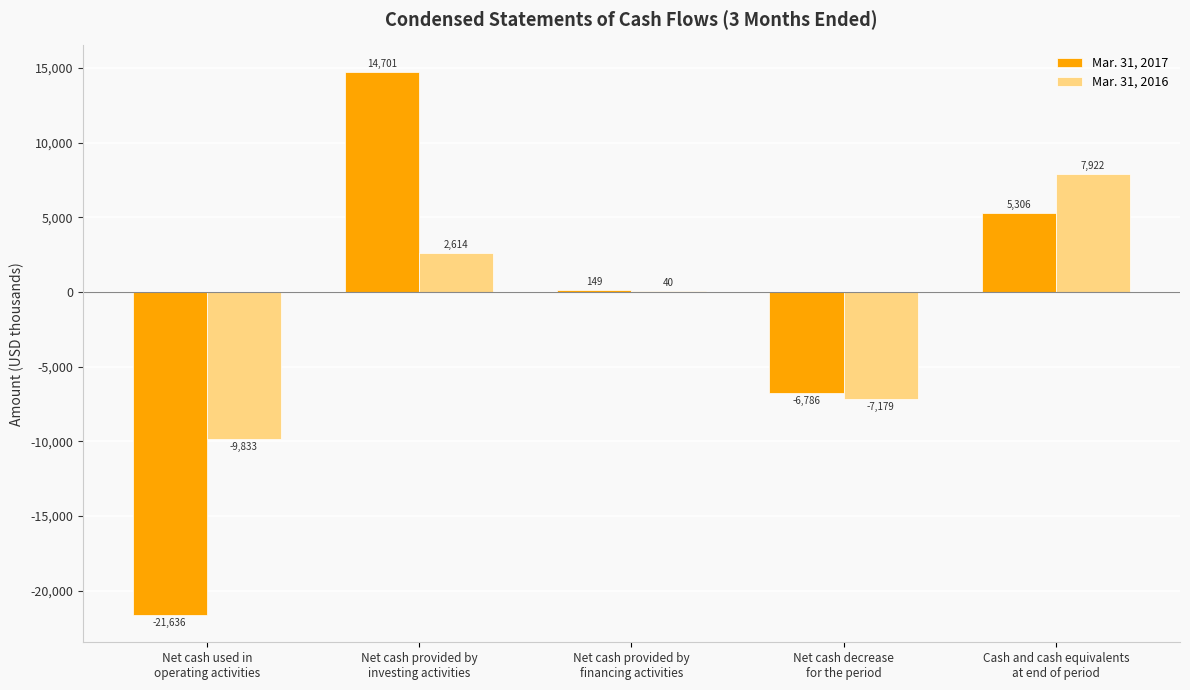

What is the greatest value displayed?

14701